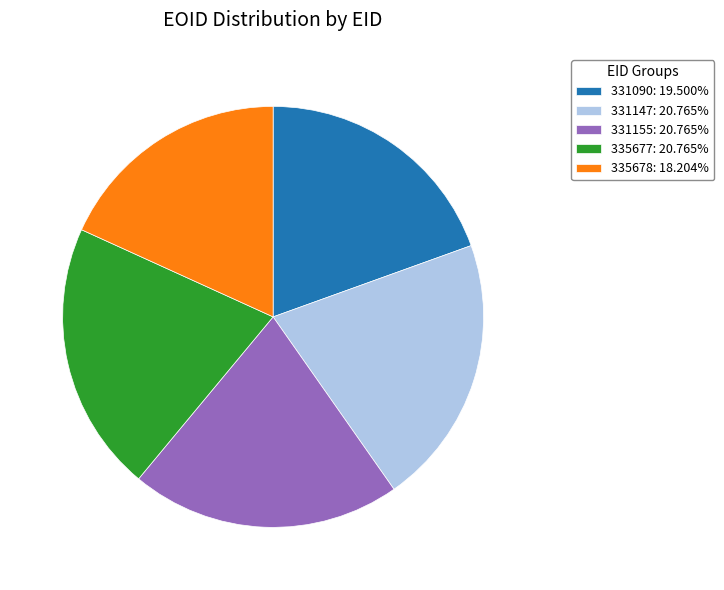

Is there any slice that represents more than half of the pie?

No